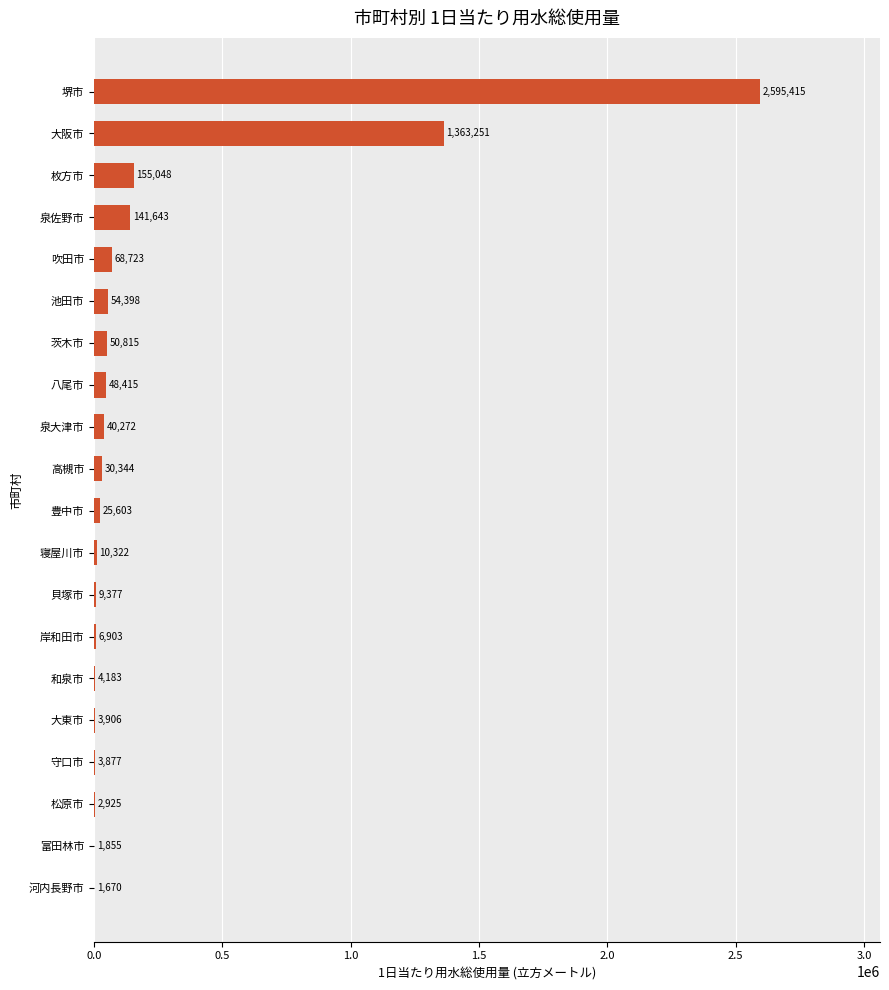

The chart shows a value of 25603 at 豊中市. True or false?

True